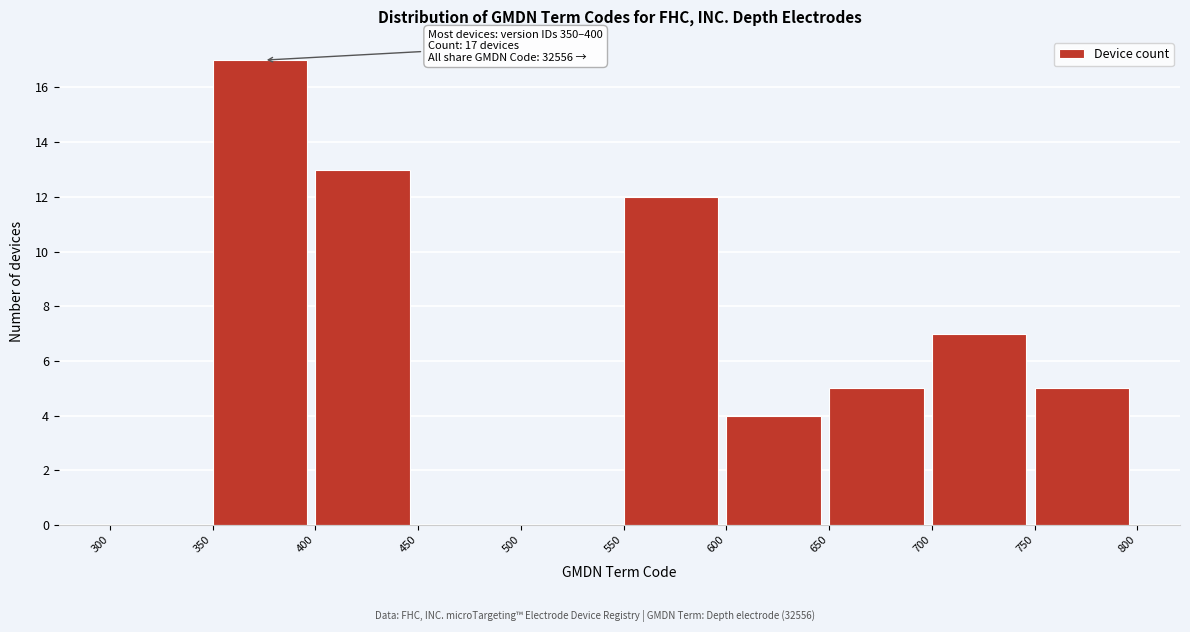

Over which range of the x-axis is the bar tallest?

350 to 400